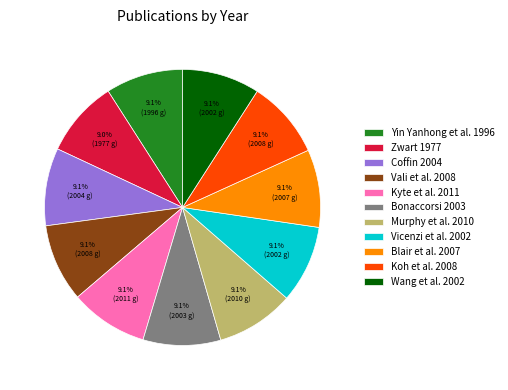

Does Wang et al. 2002 represent more than half of the total?

No